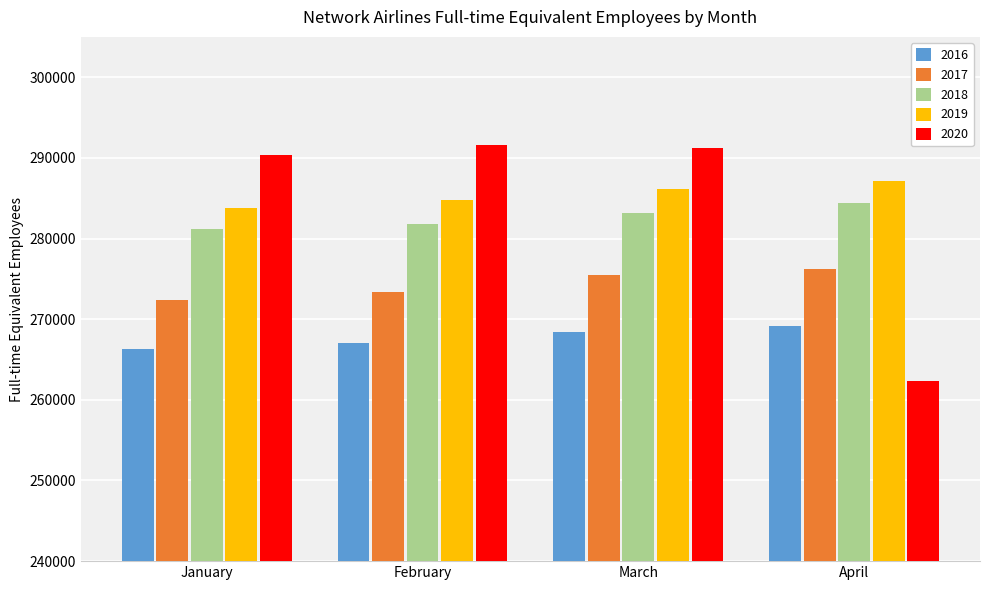

How many 2019 values are between 284770 and 287095?

3